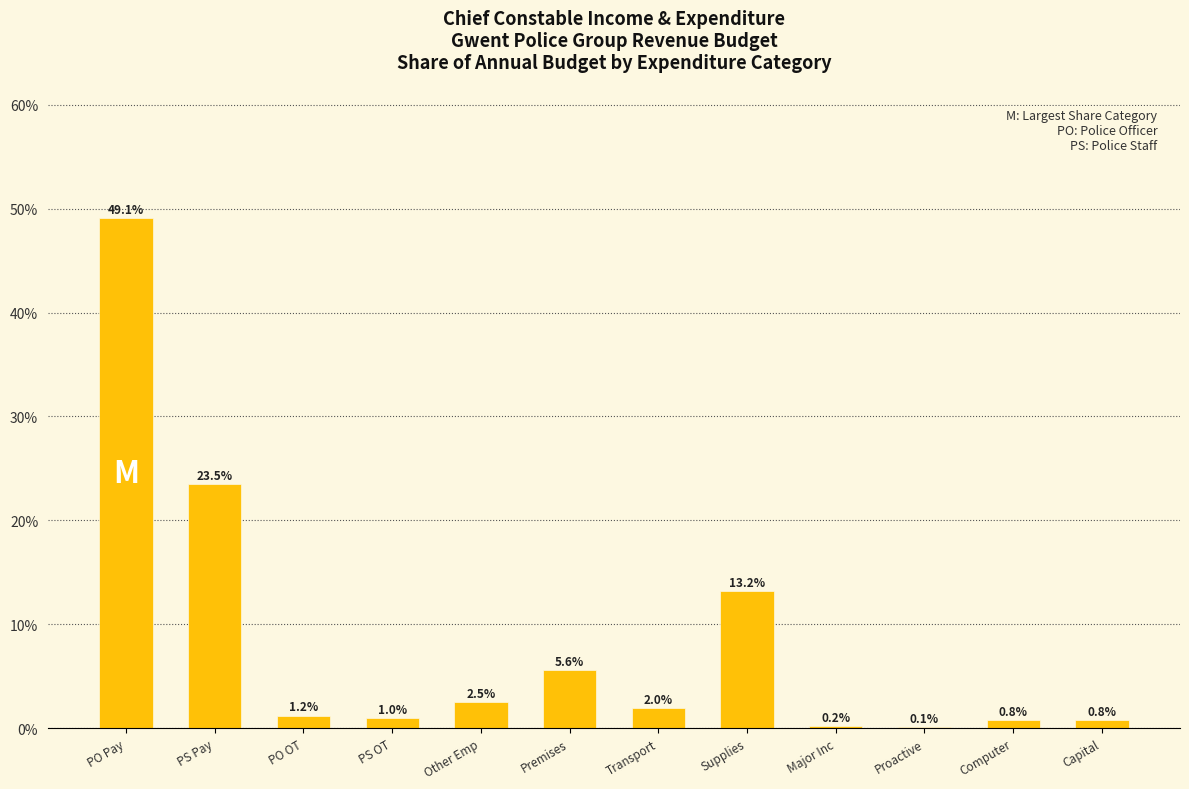

Are the bars horizontal?

No